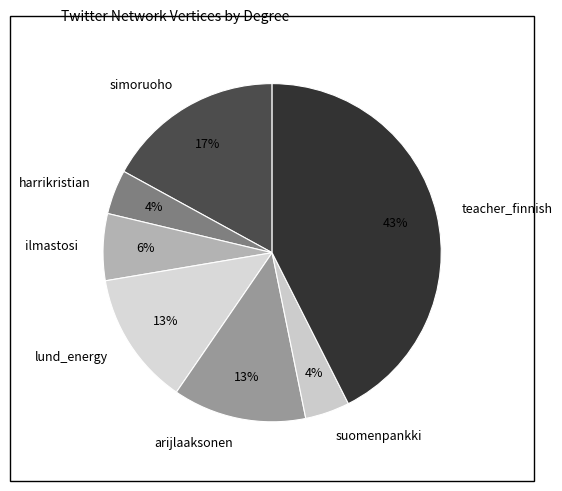

Which slice is the largest?

teacher_finnish